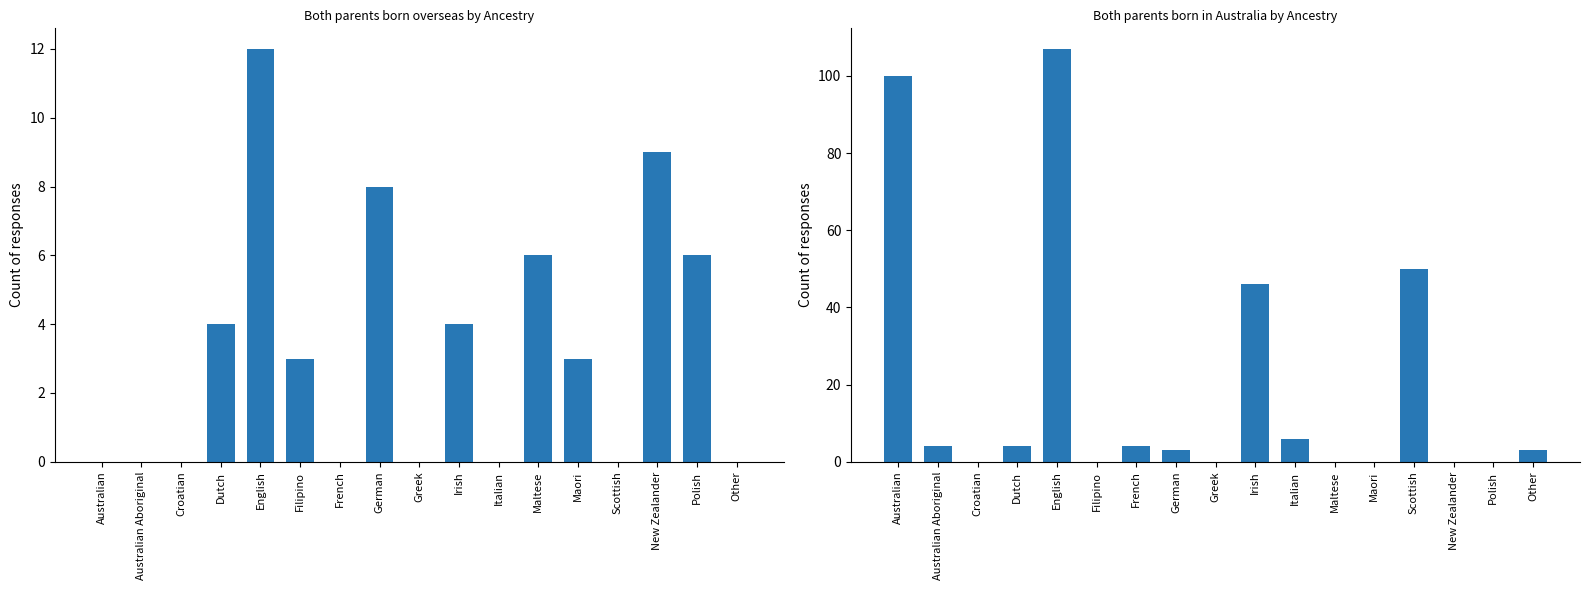

What is the label of the 15th bar from the right?

Croatian